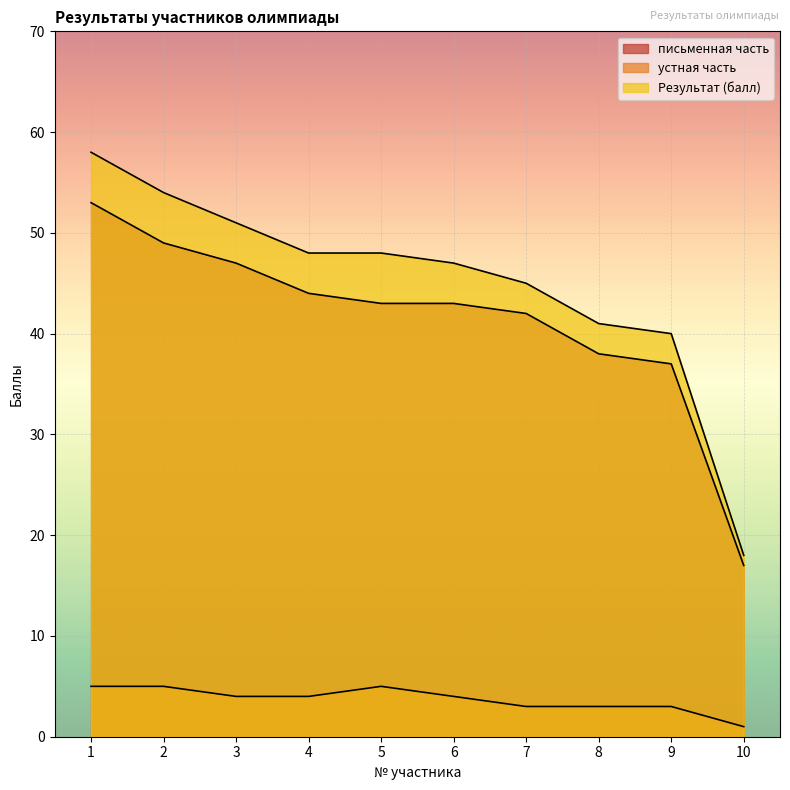

Reading left to right, extract all data points from this chart.

письменная часть: 53	49	47	44	43	43	42	38	37	17
устная часть: 5	5	4	4	5	4	3	3	3	1
Результат (балл): 58	54	51	48	48	47	45	41	40	18